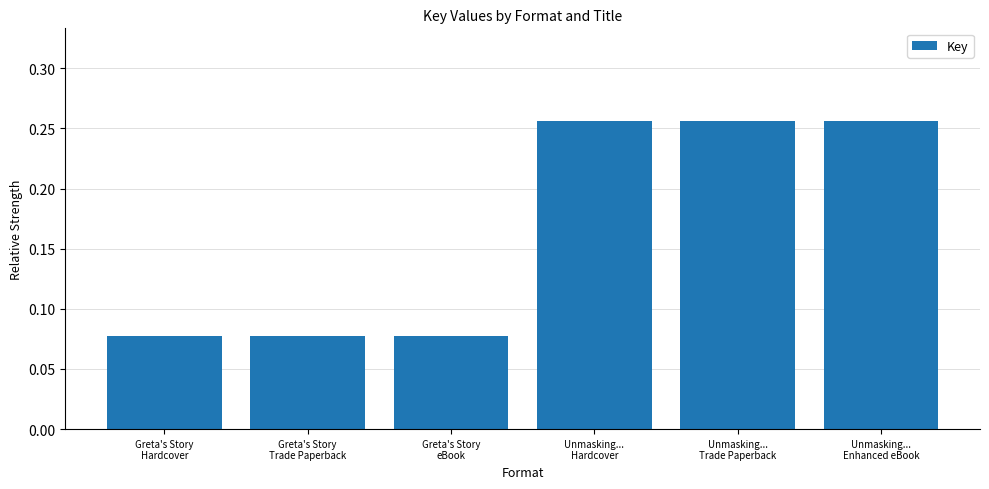

Which has a higher value, Unmasking...
Enhanced eBook or Greta's Story
eBook?

Unmasking...
Enhanced eBook